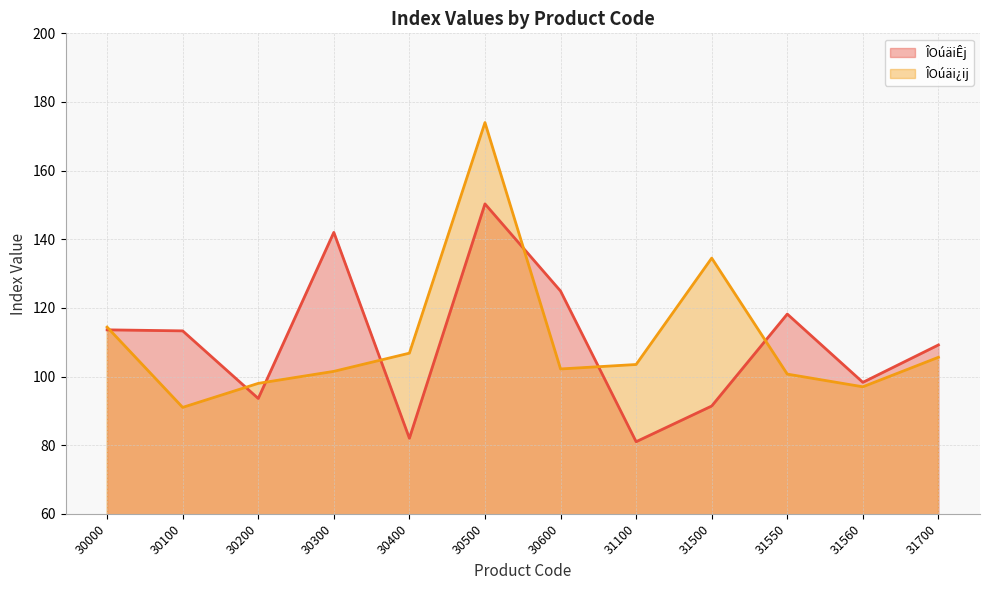

How many interior local valleys does the ÎOúäi¿ij series have?

3